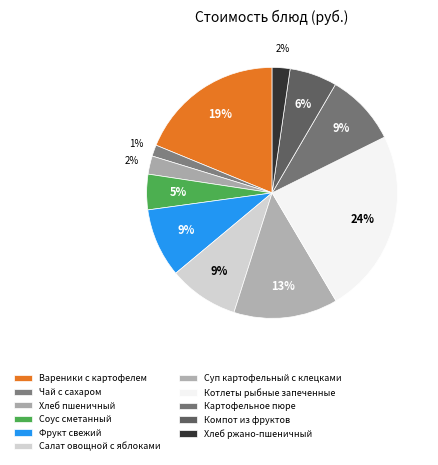

The Чай с сахаром slice represents 8% of the pie. True or false?

False